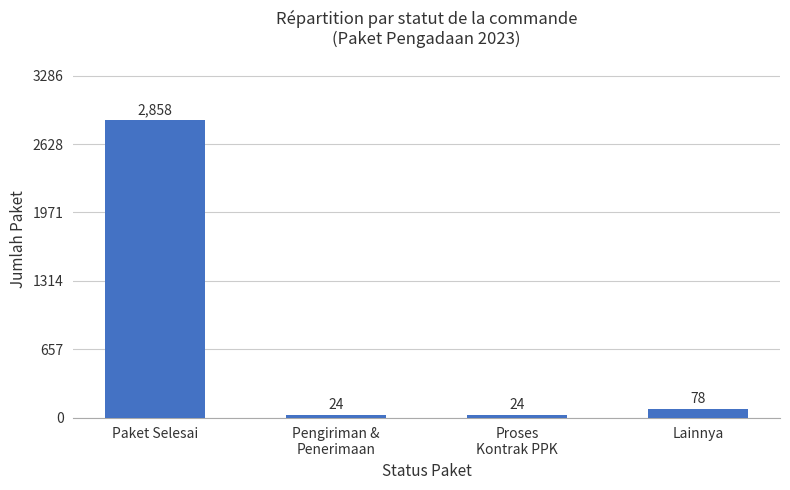

What is the minimum value shown in the chart?

24